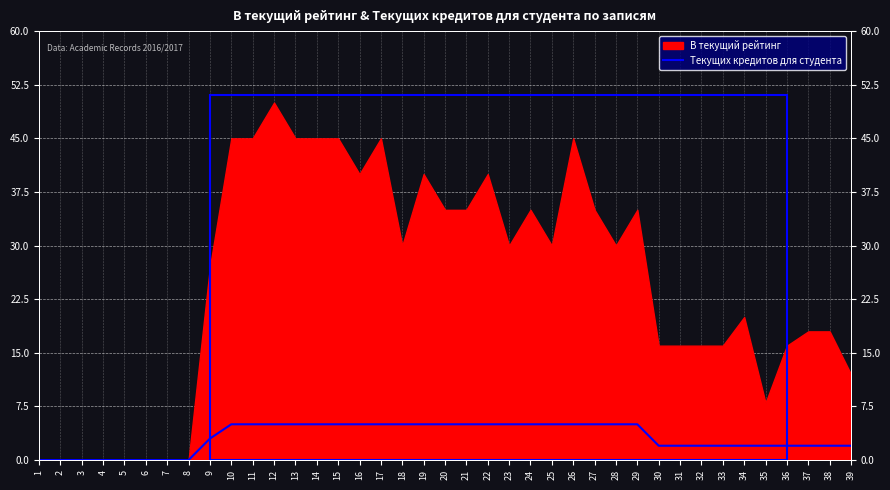

How many data points are less than 5?

19